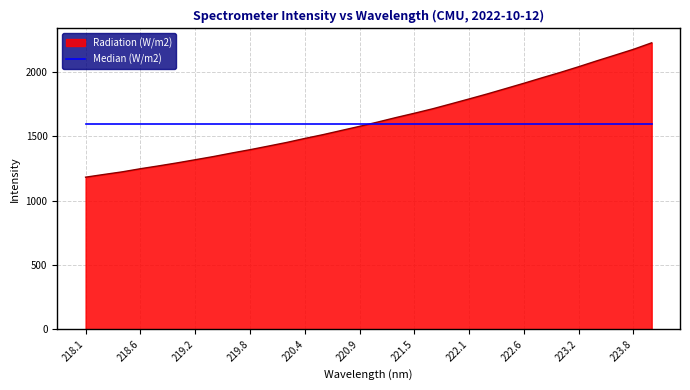

What is the greatest value displayed?

2225.7